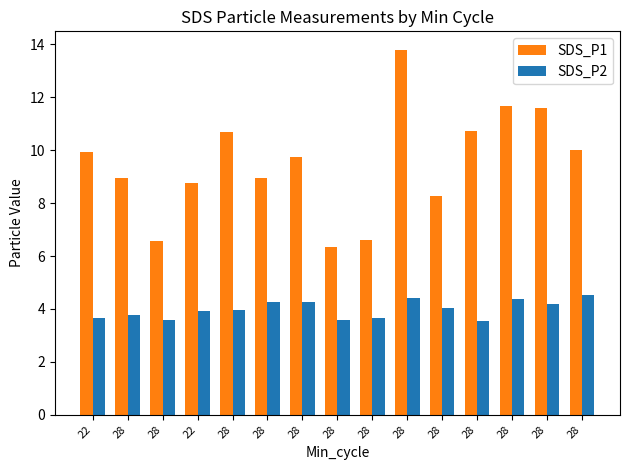

List the series in order of their overall mean, highest first.

SDS_P1, SDS_P2